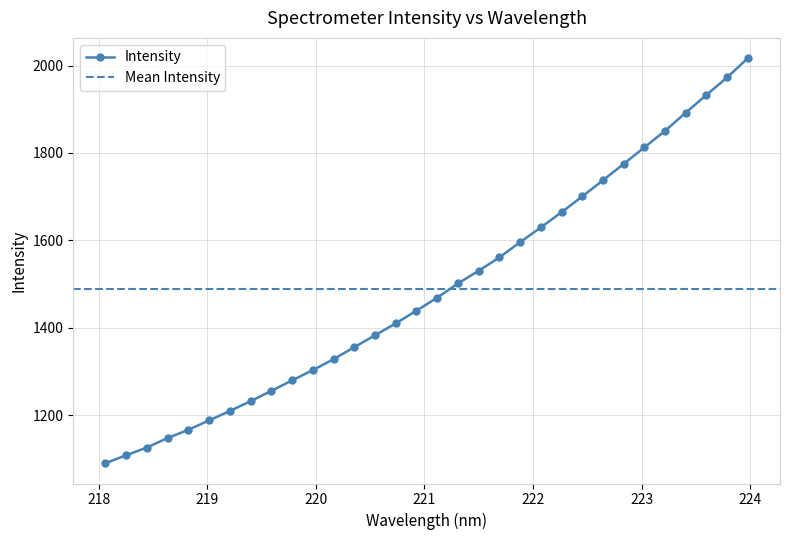

Does the chart have visible grid lines?

Yes